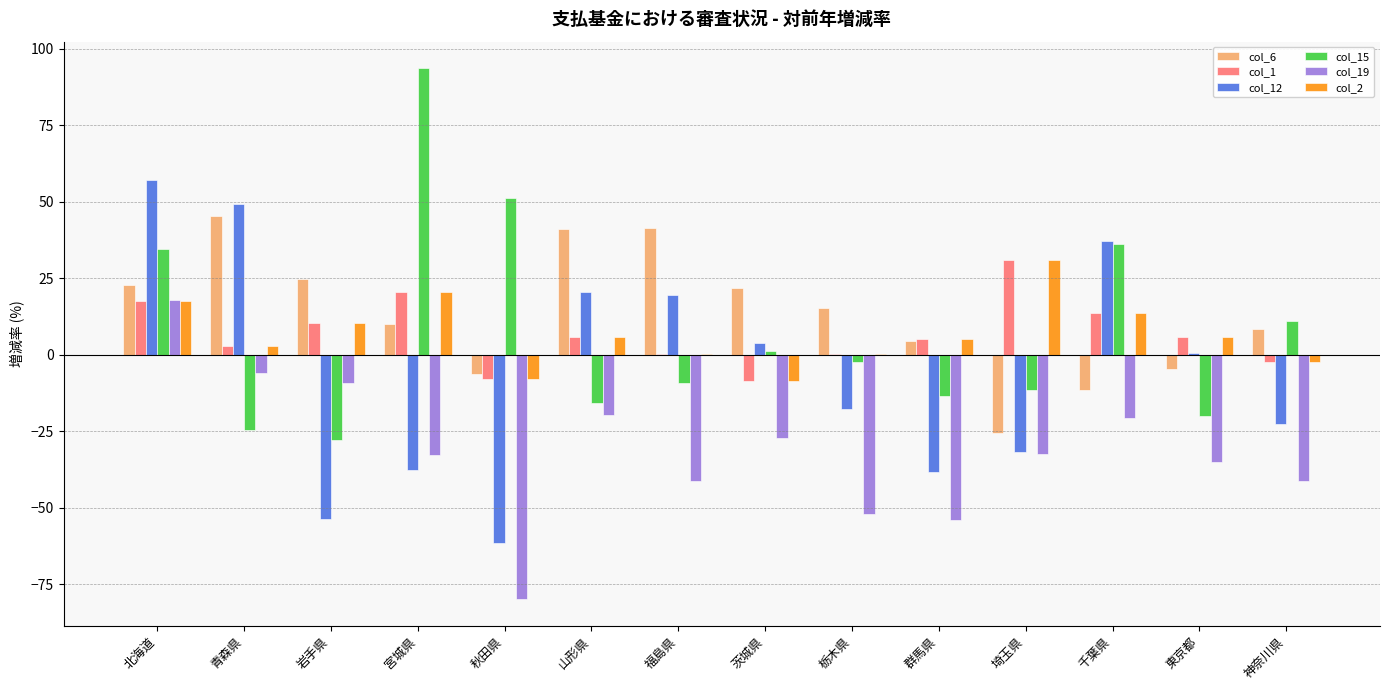

What is the sum of all col_12 values?

-74.5